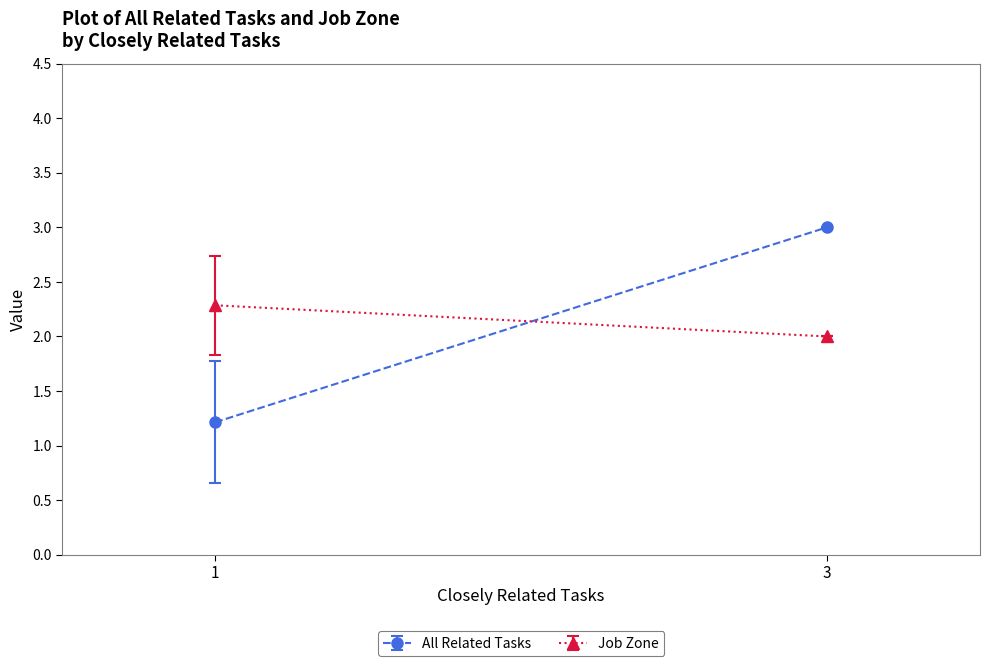

What is the smallest value displayed?

1